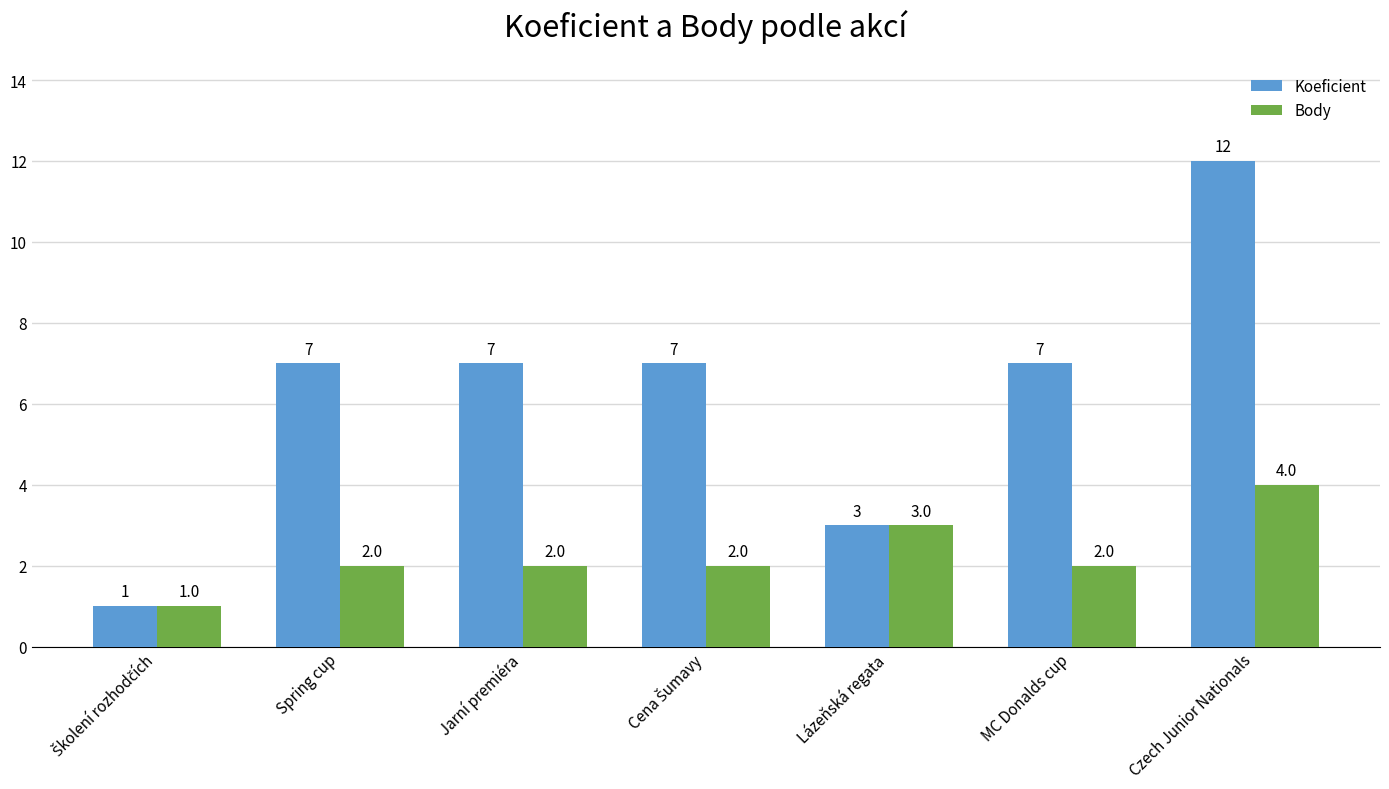

How many groups of bars are there?

7